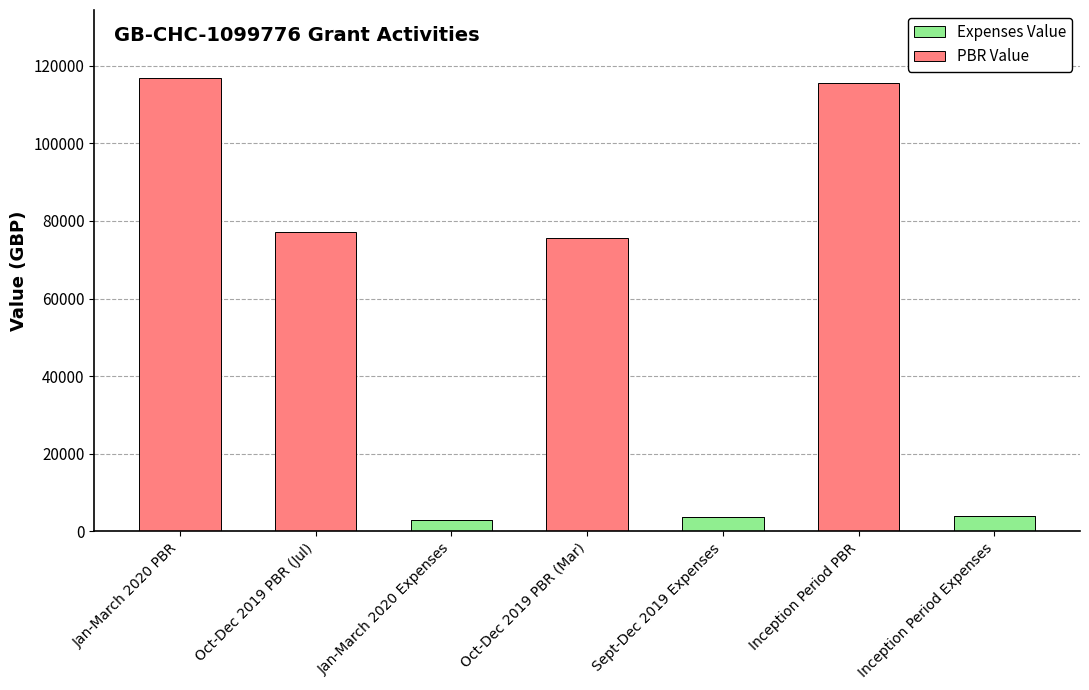

What is the sum of all Expenses Value values?

10517.7